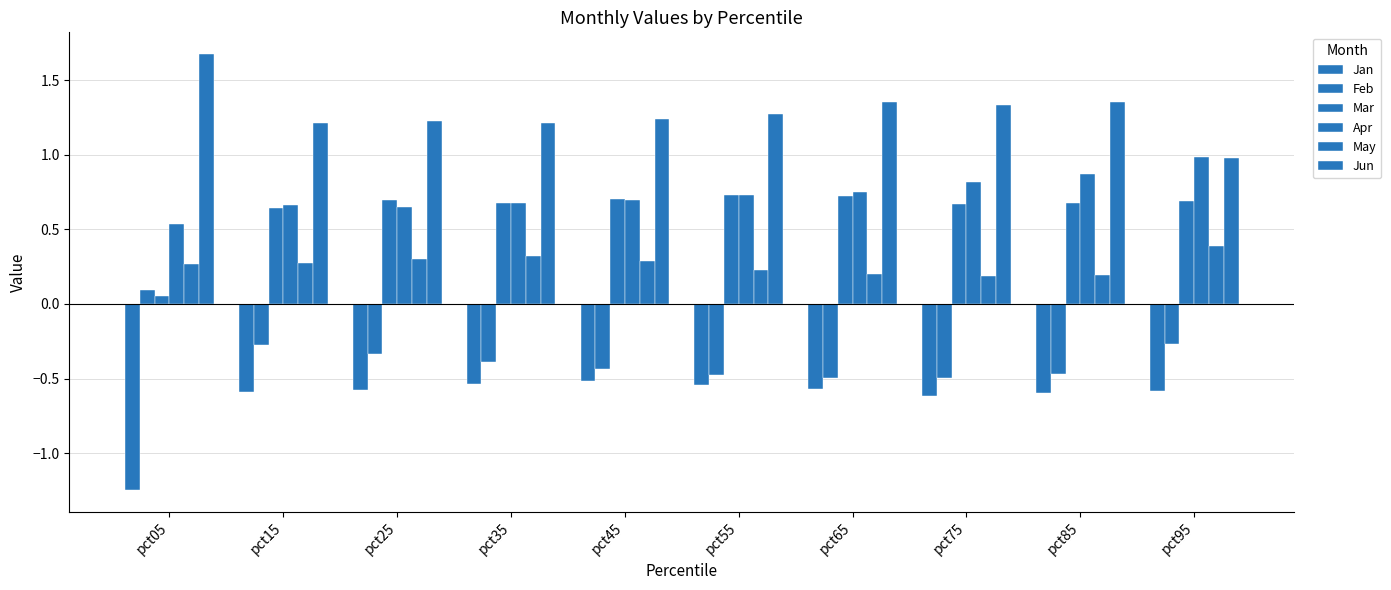

At which category is the sum across all series the highest?

pct95